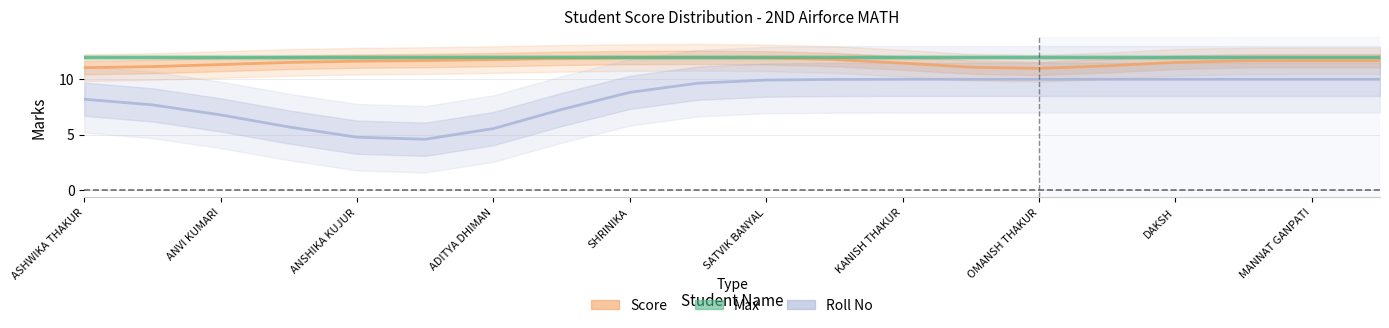

The value of Roll No at OMANSH THAKUR is 4.3. True or false?

False